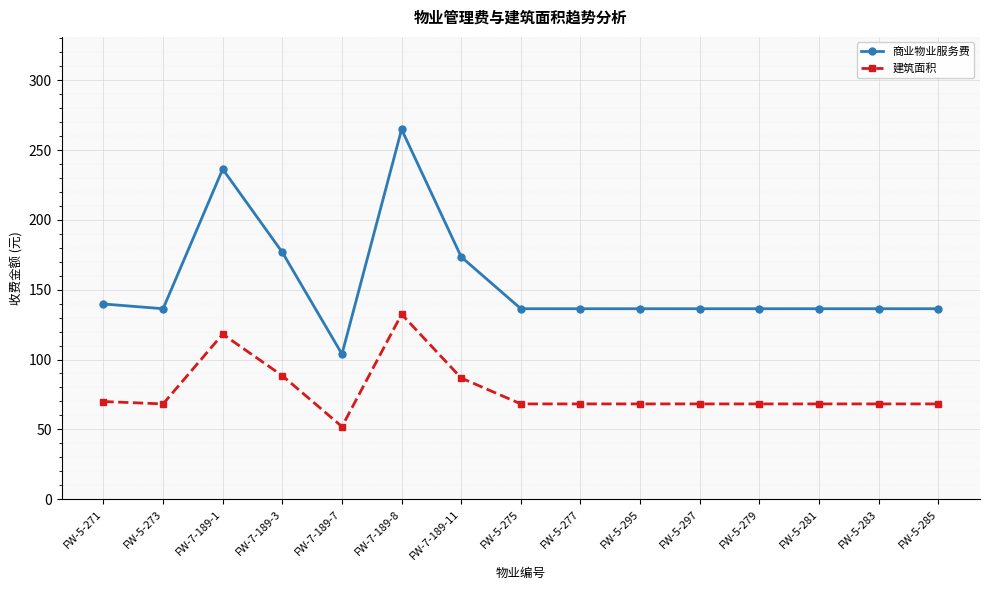

What is the label of the 3rd point from the right?

FW-5-281